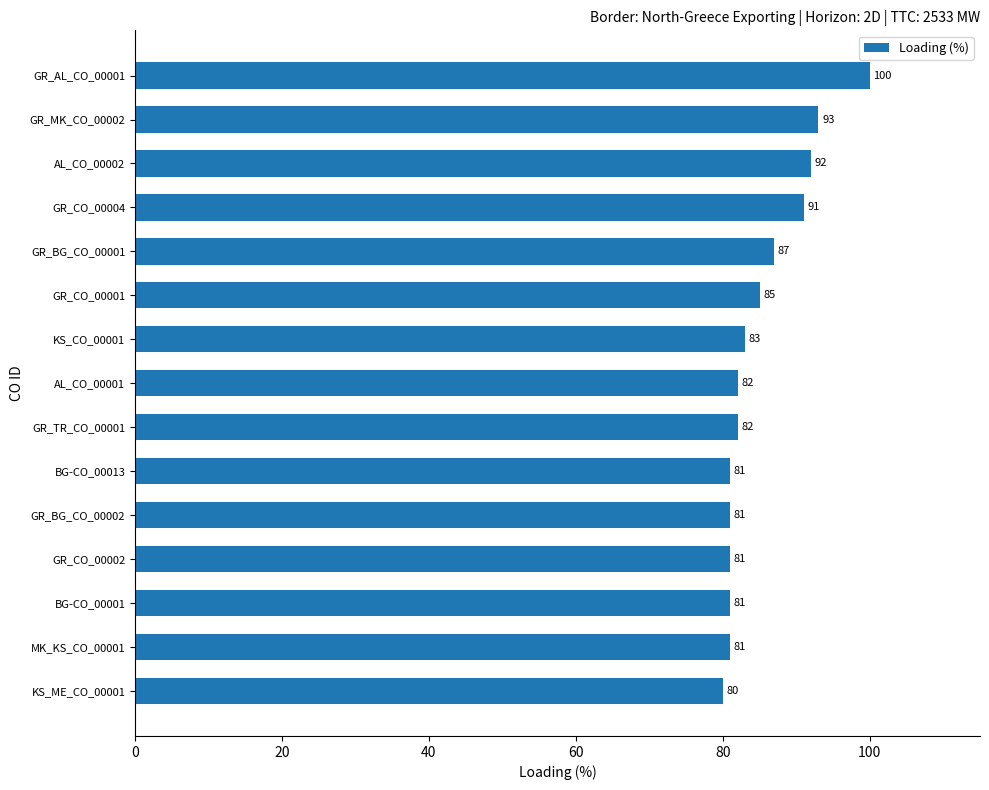

What is the change in value from GR_CO_00001 to AL_CO_00001?

-3